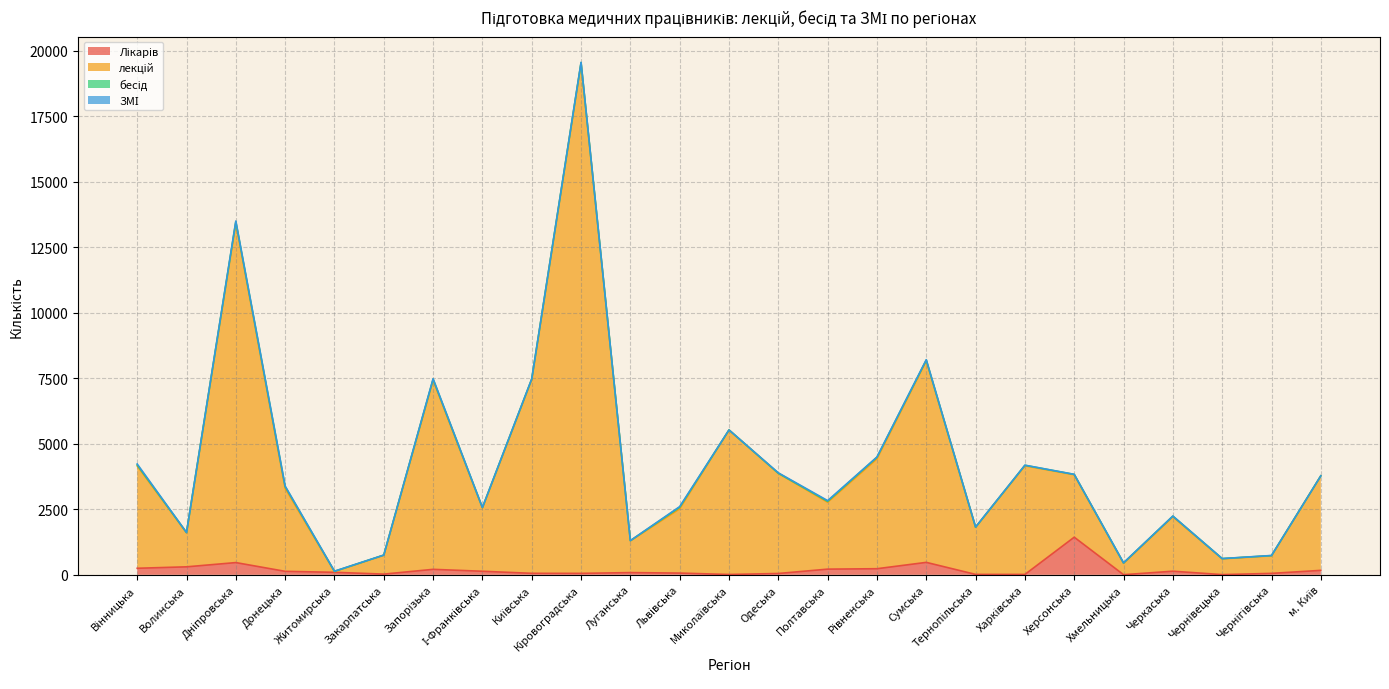

At how many categories does at least one series exceed 9045?

2